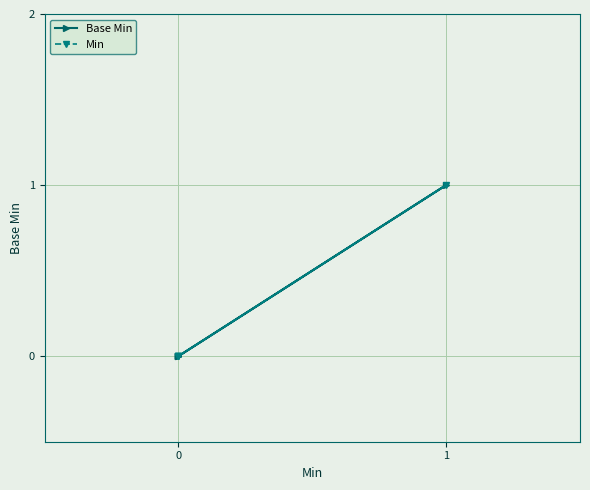

How many positive values does the Min series have?

1